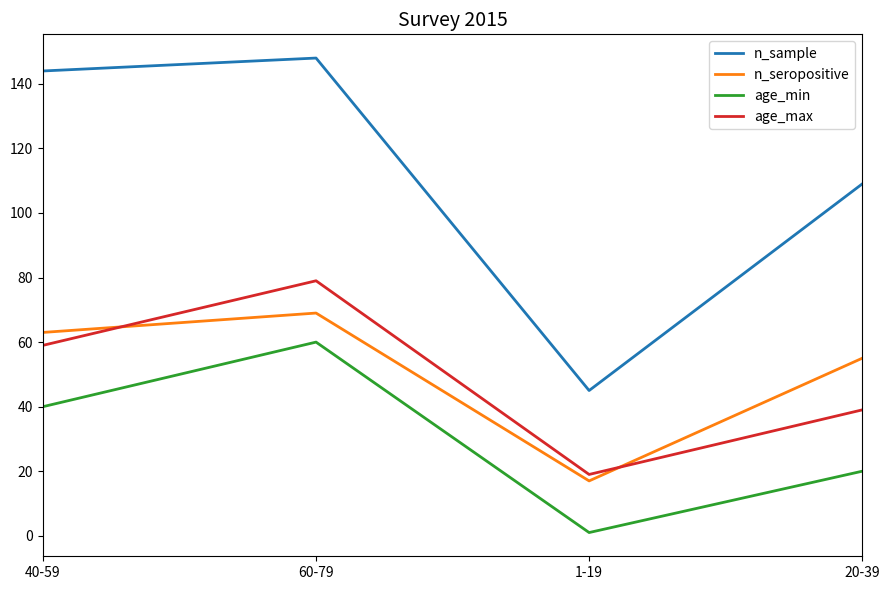

The value of age_max at 60-79 is 79. True or false?

True